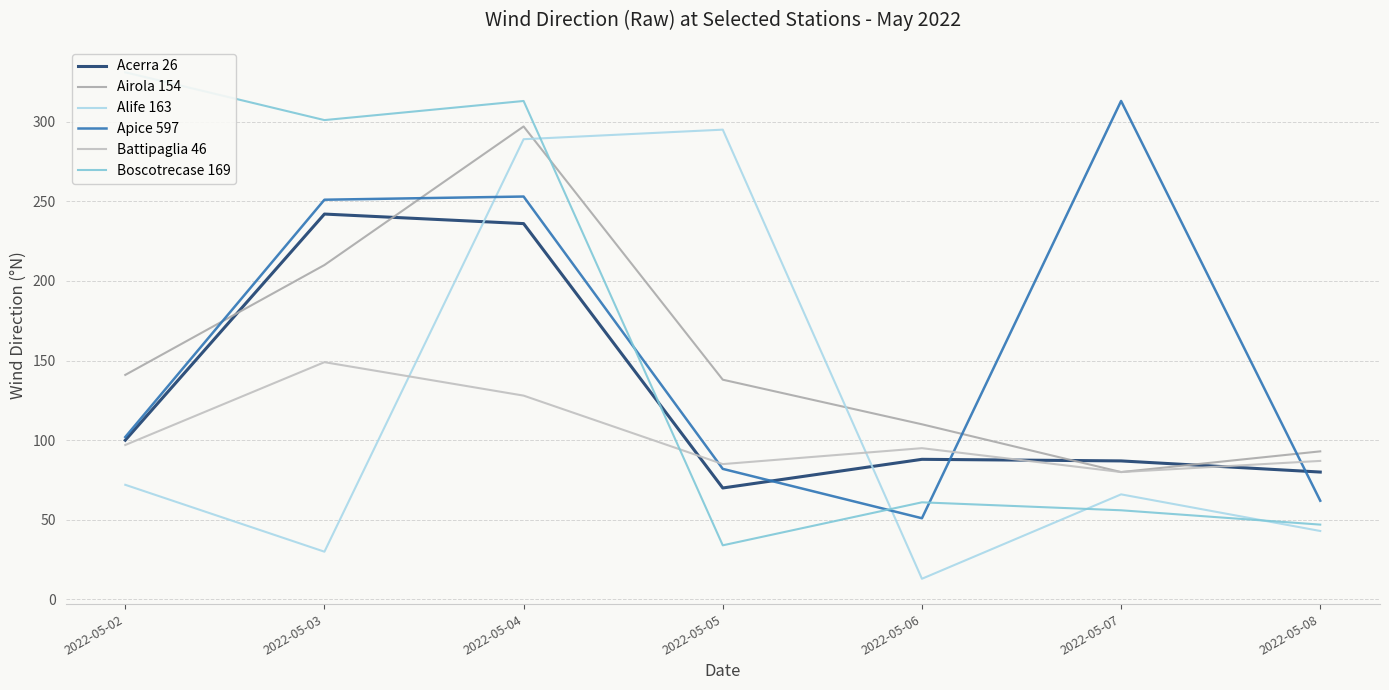

Reading right to left, extract all data points from this chart.

Acerra 26: 80	87	88	70	236	242	100
Airola 154: 93	80	110	138	297	210	141
Alife 163: 43	66	13	295	289	30	72
Apice 597: 62	313	51	82	253	251	102
Battipaglia 46: 87	80	95	85	128	149	97
Boscotrecase 169: 47	56	61	34	313	301	331